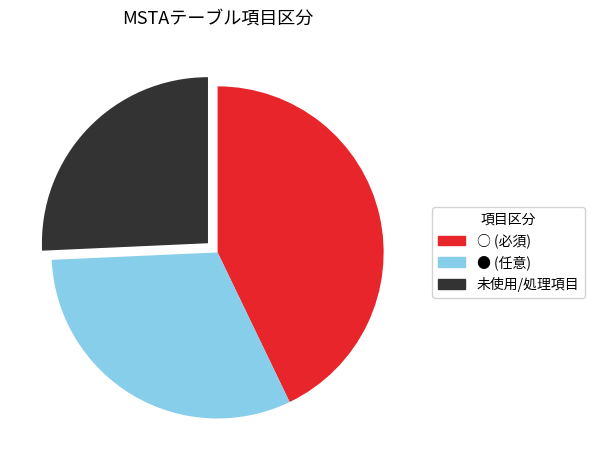

Combined, do 未使用 and ● account for over 50%?

Yes